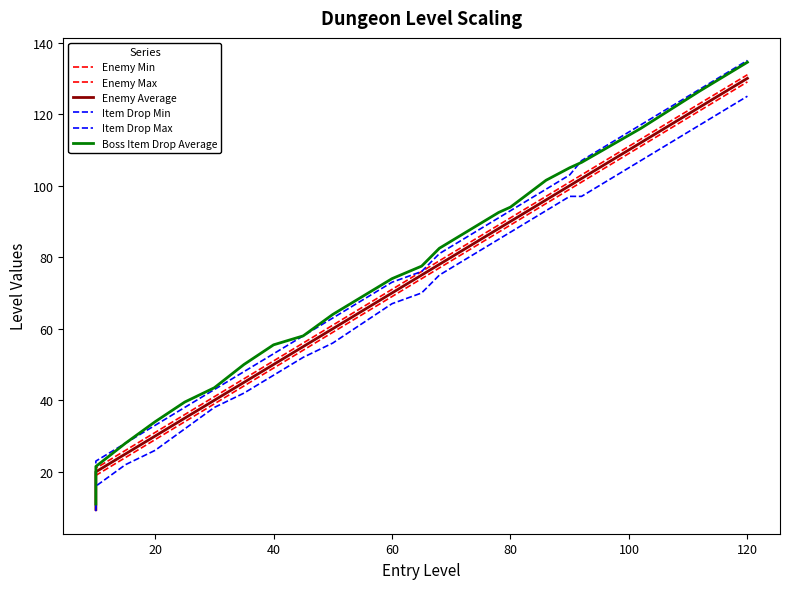

What is the maximum value shown in the chart?

135.0